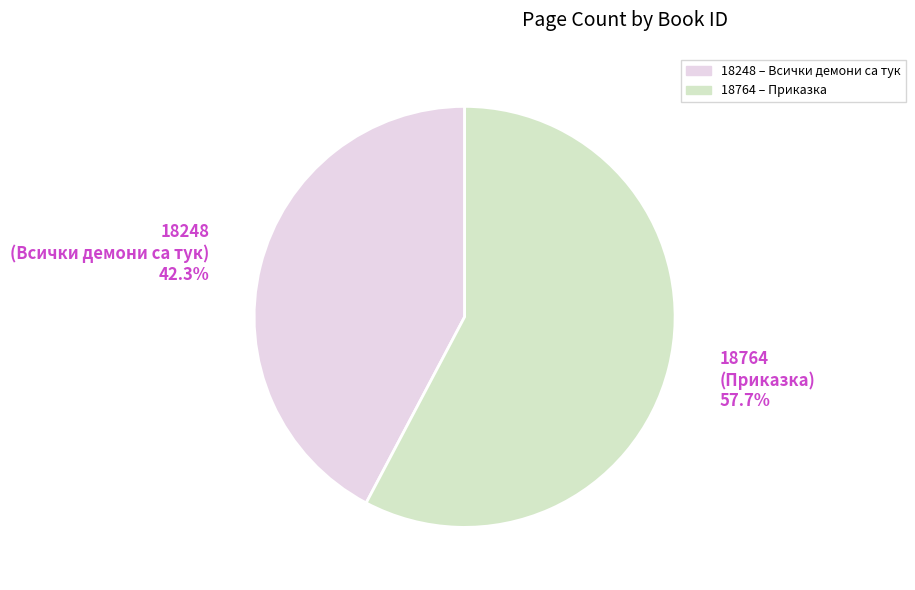

How many segments does this pie chart have?

2